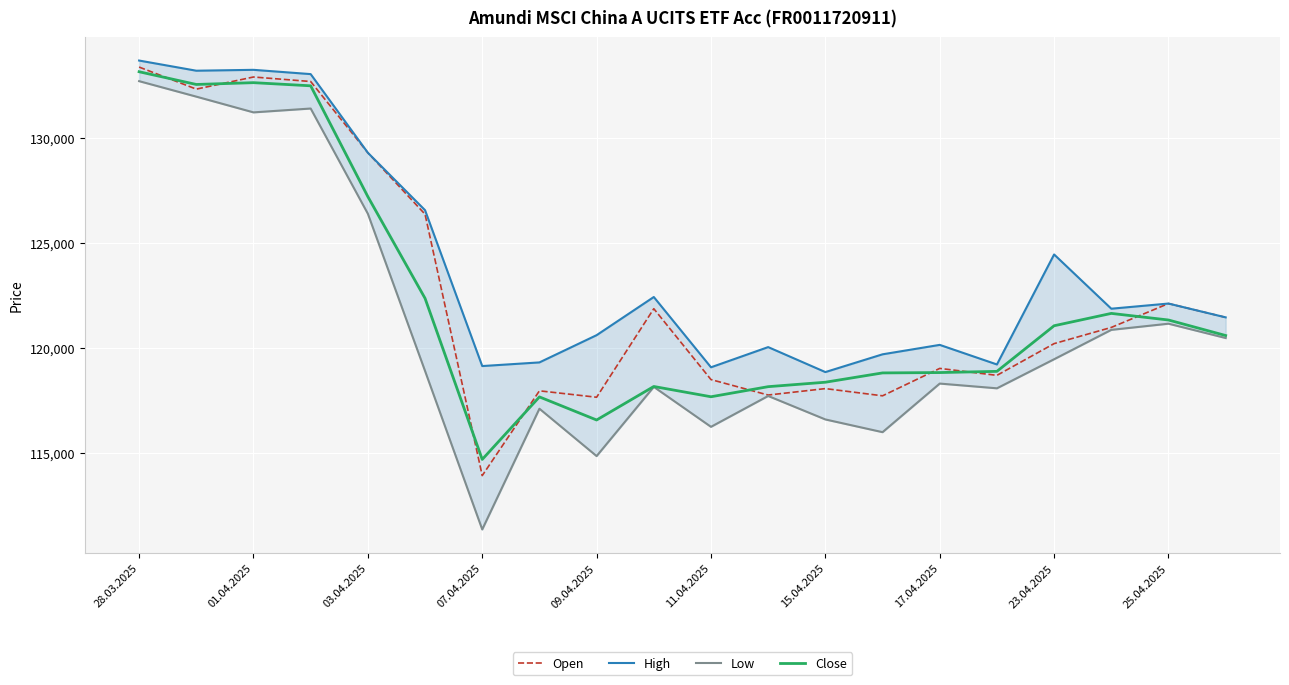

Is it true that Close equals 188246 at 17.04.2025?

False